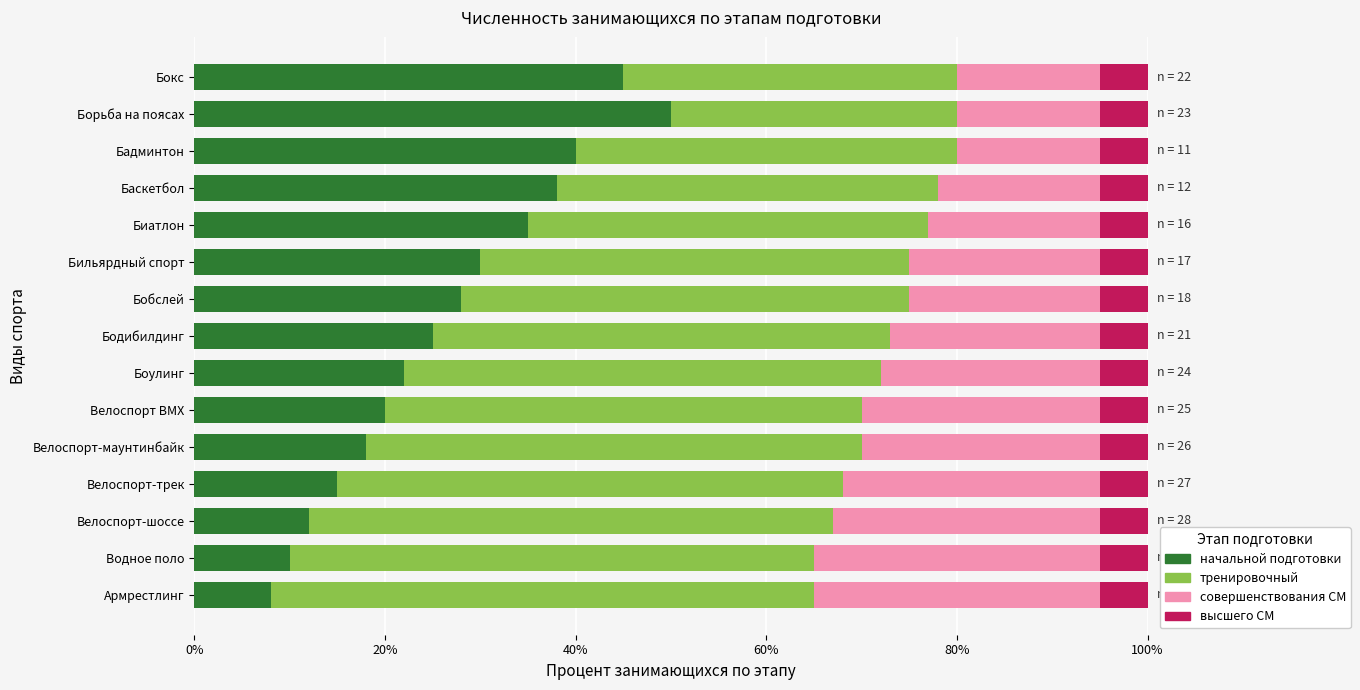

The value of начальной подготовки at Велоспорт-маунтинбайк is 18.0. True or false?

True